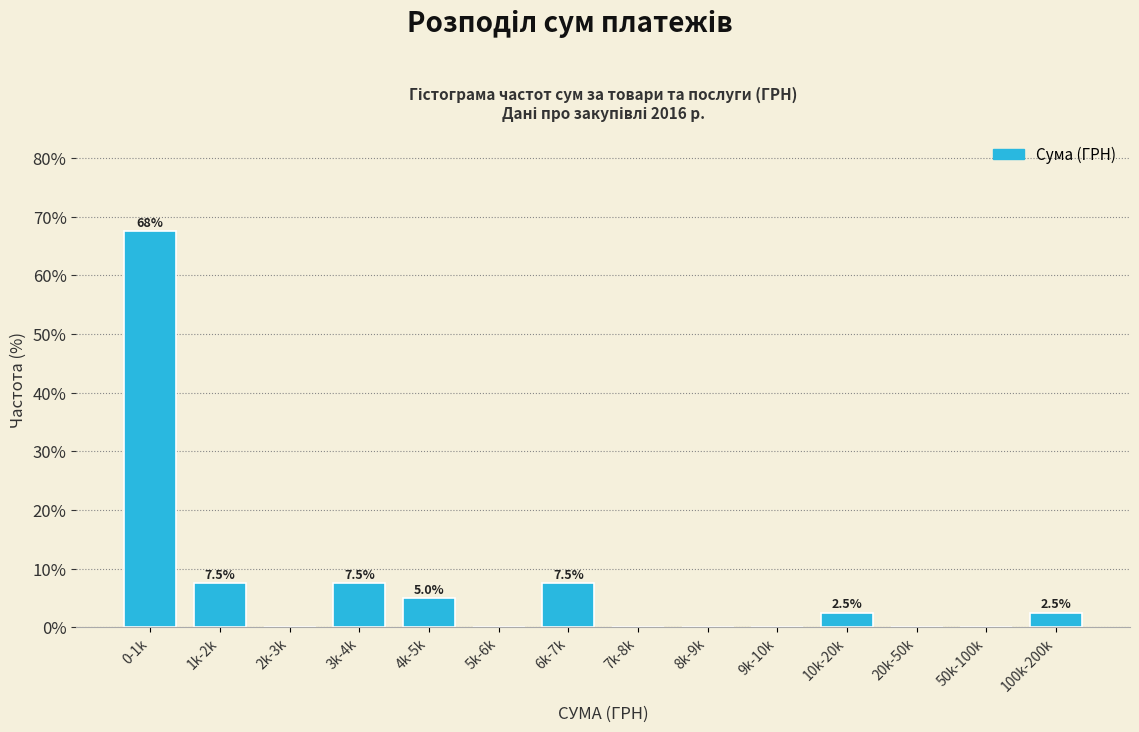

Reading left to right, what are all the values shown in this chart?

0-1k=67.5	1k-2k=7.5	2k-3k=0.0	3k-4k=7.5	4k-5k=5.0	5k-6k=0.0	6k-7k=7.5	7k-8k=0.0	8k-9k=0.0	9k-10k=0.0	10k-20k=2.5	20k-50k=0.0	50k-100k=0.0	100k-200k=2.5